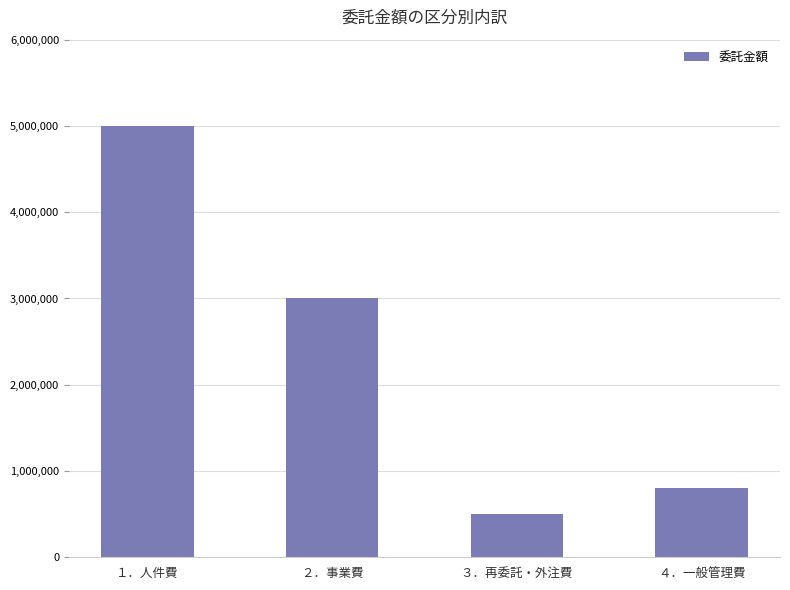

What is the difference between the maximum and minimum values?

4500000